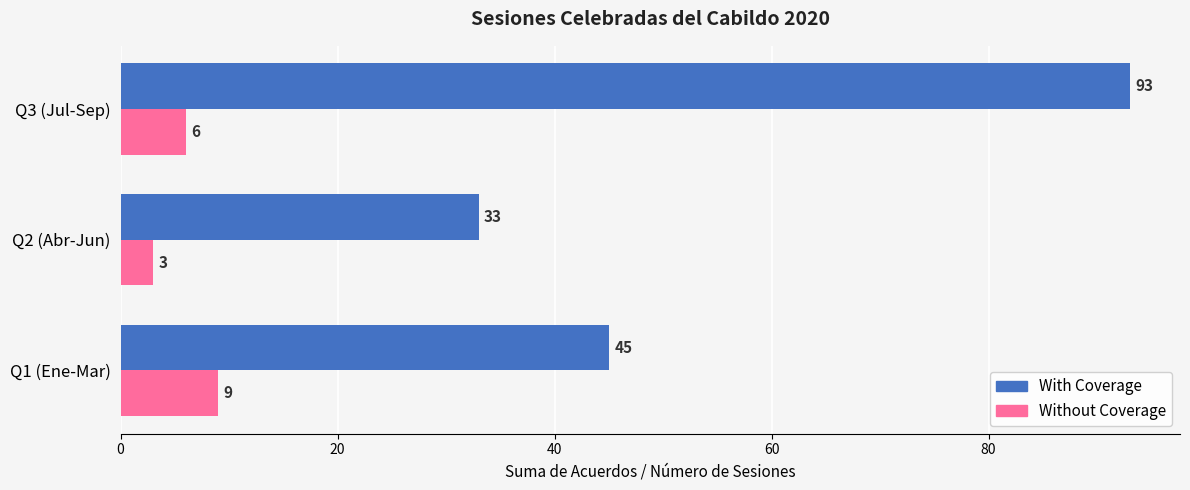

Which series has the widest spread of values?

With Coverage